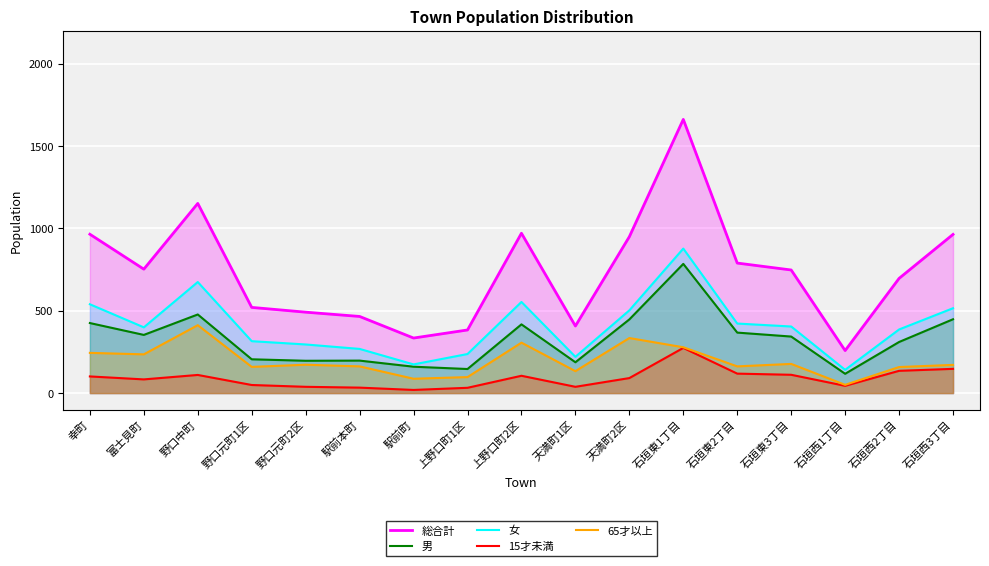

Which series has the widest spread of values?

総合計